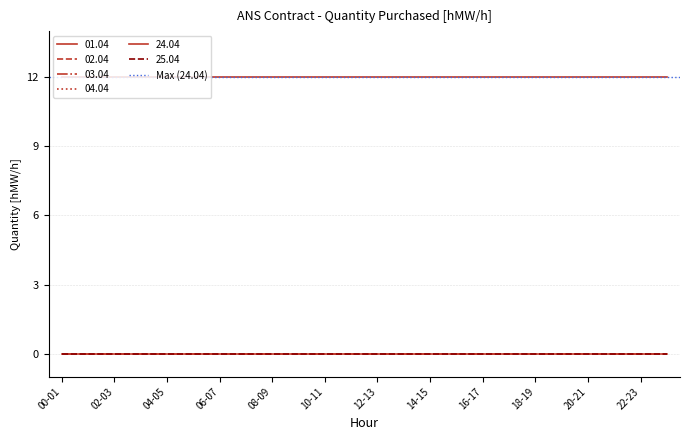

Which has a higher value, 20-21 or 11-12?

20-21